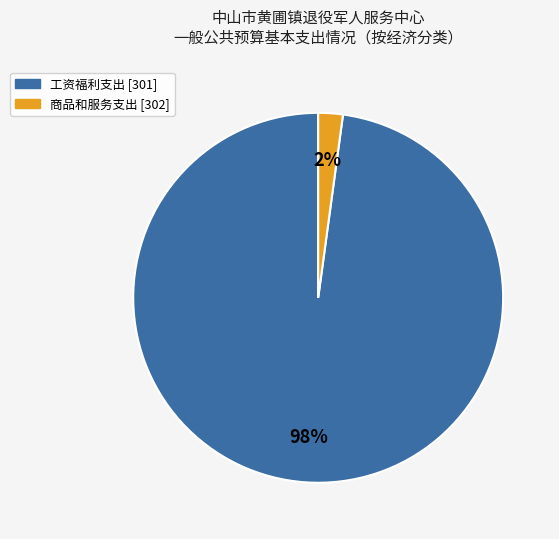

To the nearest percent, what is the difference between the 商品和服务支出 [302] and 工资福利支出 [301] slice percentages?

96%